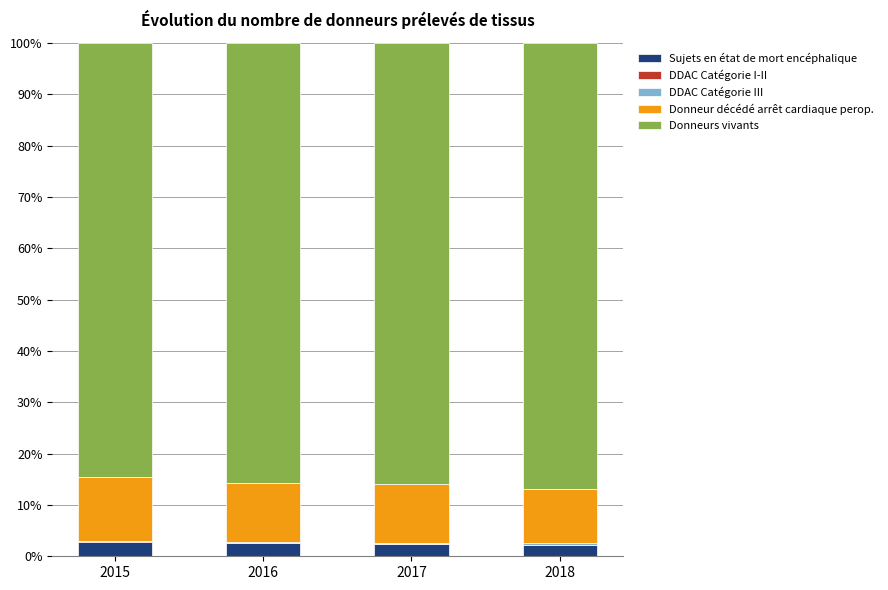

True or false: Sujets en état de mort encéphalique has a value of 2.8 at 2015.

True